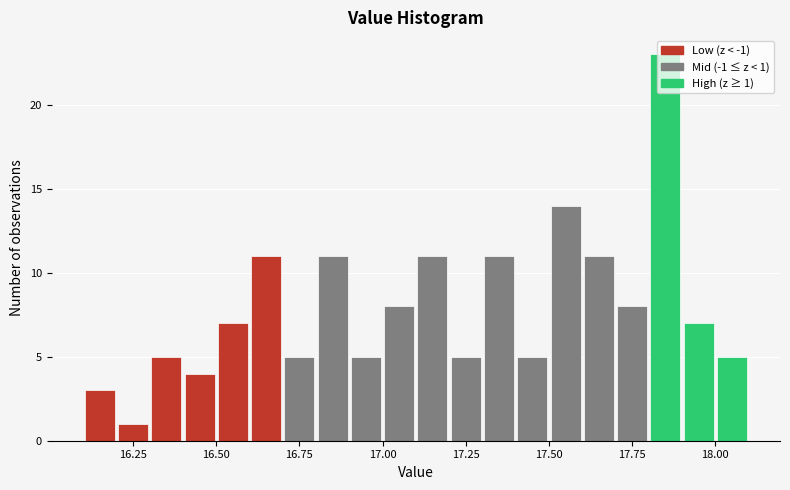

Read against the x-axis, roughly where is the centre of the tallest bar?

17.85